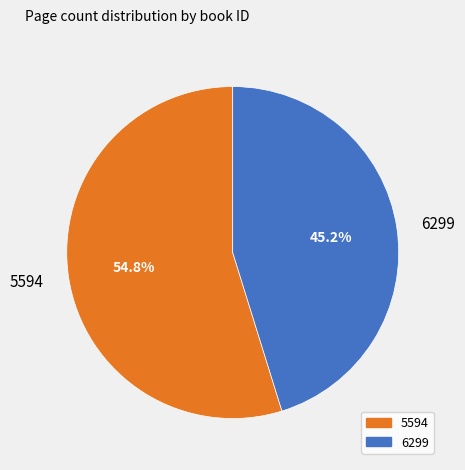

What percentage is the 6299 slice, to the nearest percent?

45%